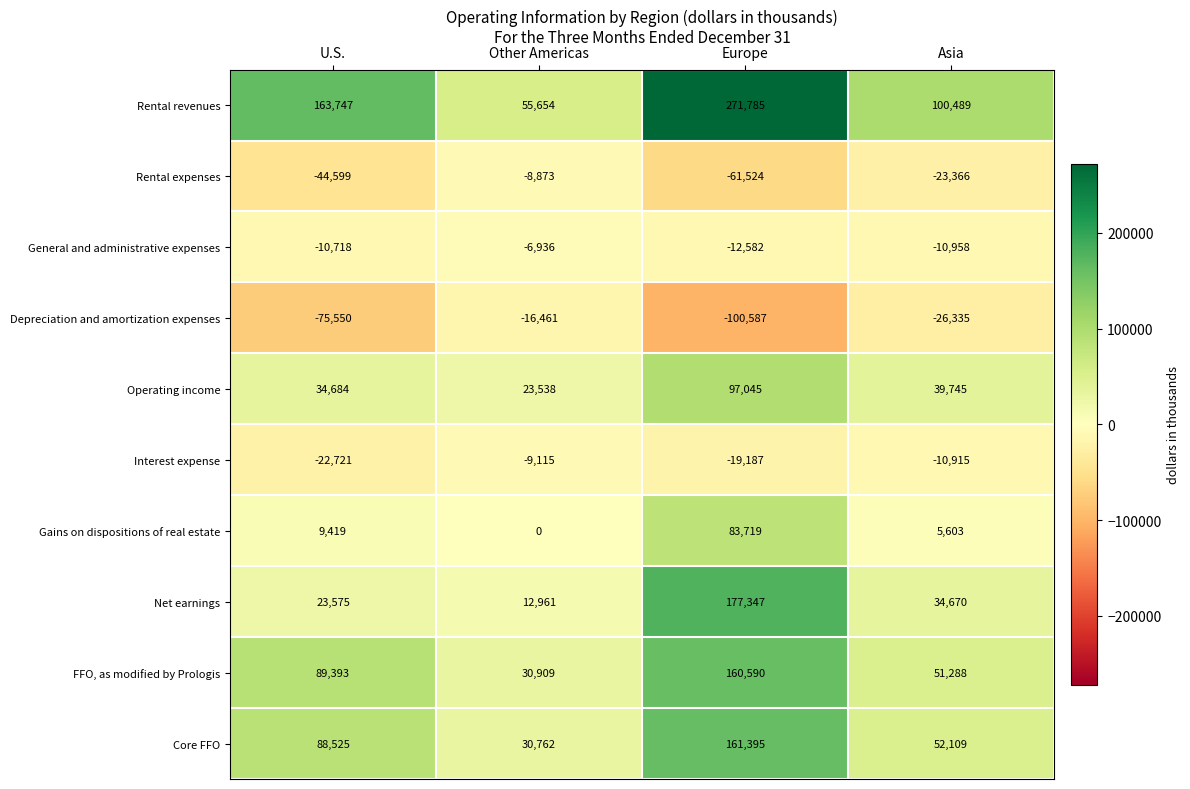

What is the sum of all FFO, as modified by Prologis values?

332180